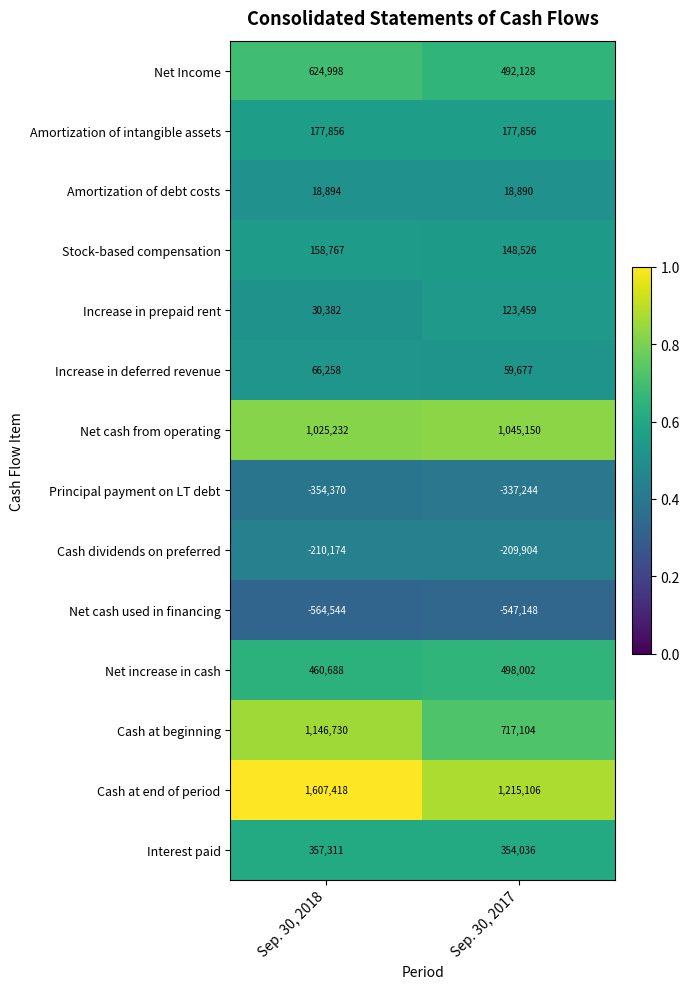

Where is Increase in prepaid rent nearest to the value 76920?

Sep. 30, 2018